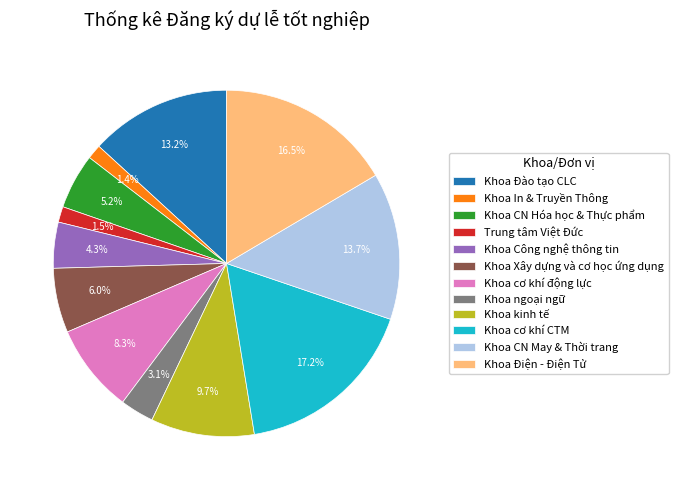

To the nearest percent, what portion does Khoa cơ khí động lực represent?

8%